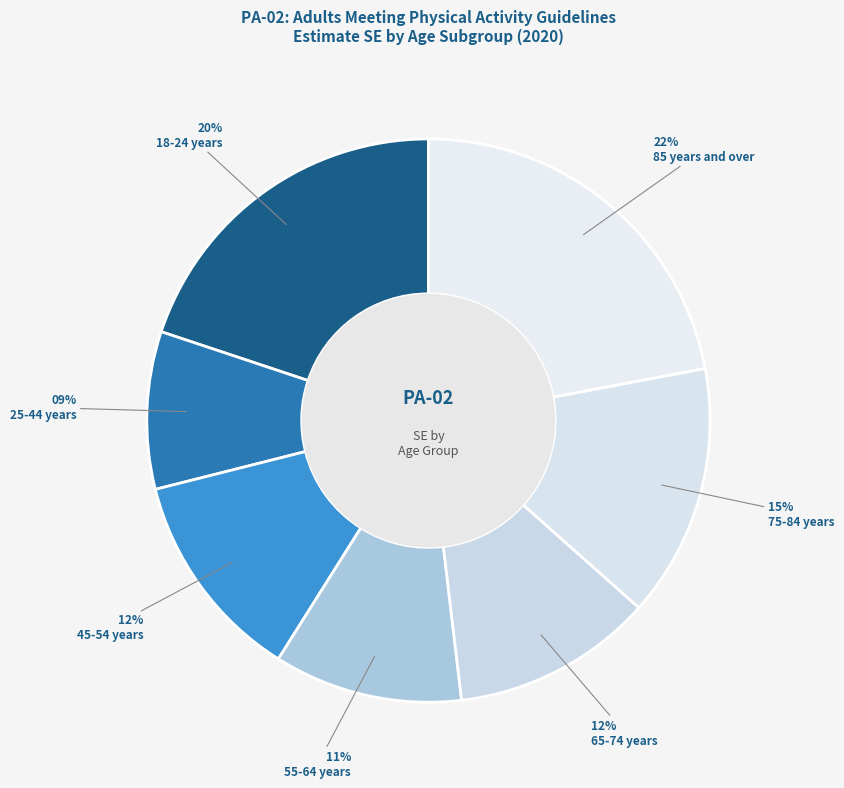

Count the number of slices in the pie.

7